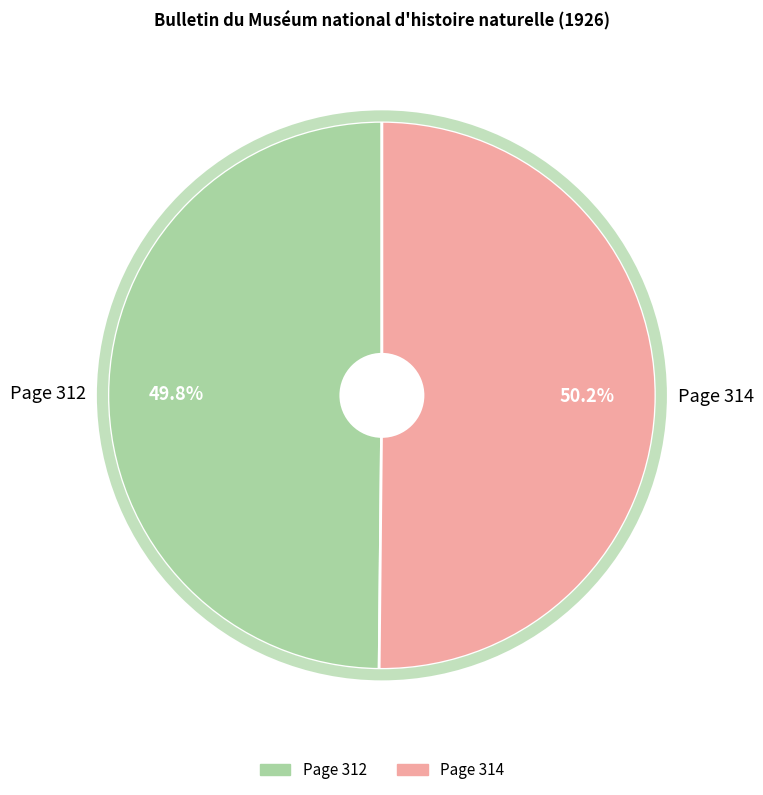

What percentage is the Page 314 slice, to the nearest percent?

50%